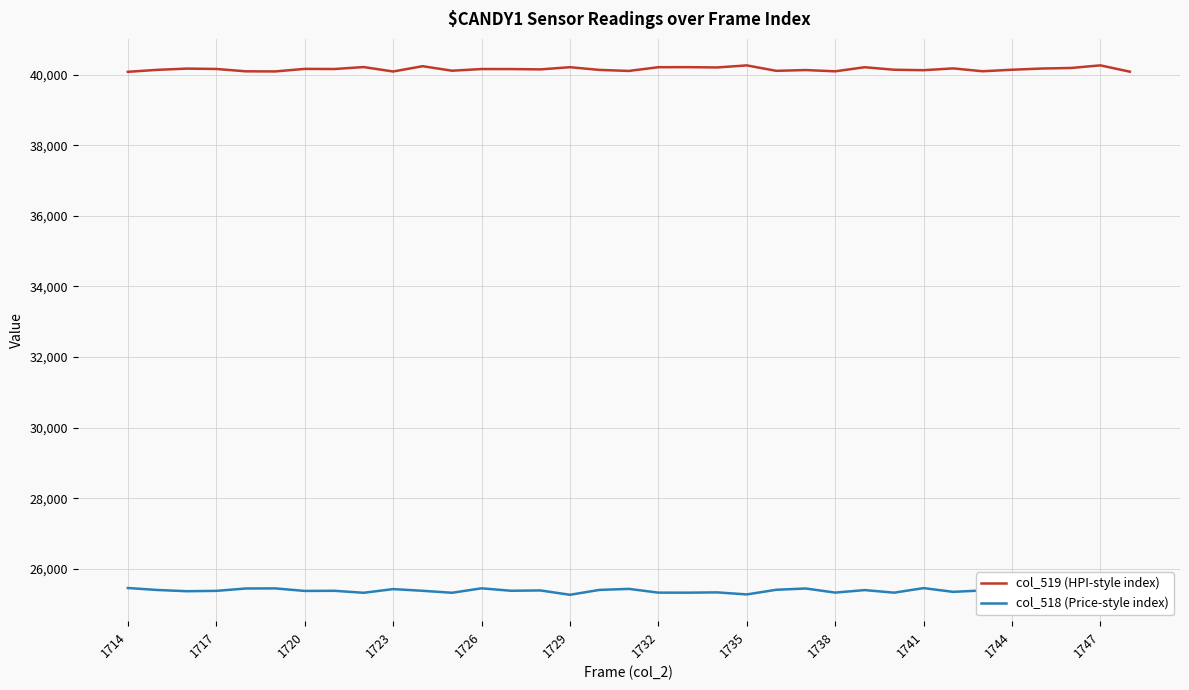

List the series in order of their peak value, highest first.

col_519 (HPI-style index), col_518 (Price-style index)